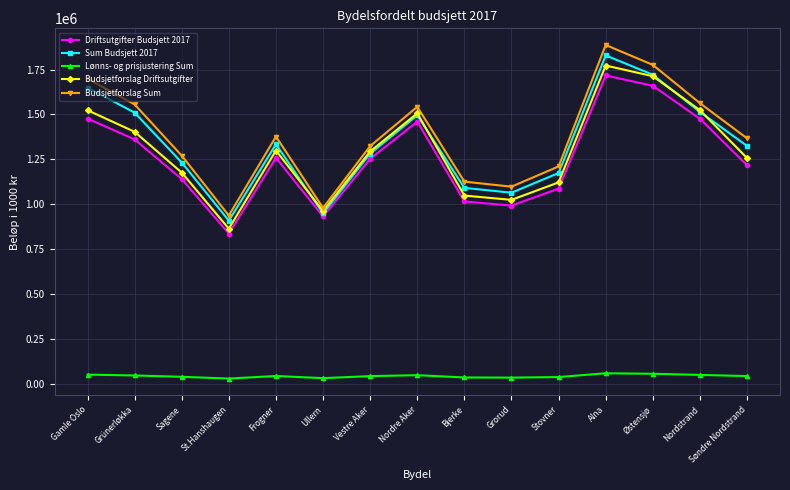

At Søndre Nordstrand, list the series in order from largest to smallest.

Budsjetforslag Sum, Sum Budsjett 2017, Budsjetforslag Driftsutgifter, Driftsutgifter Budsjett 2017, Lønns- og prisjustering Sum